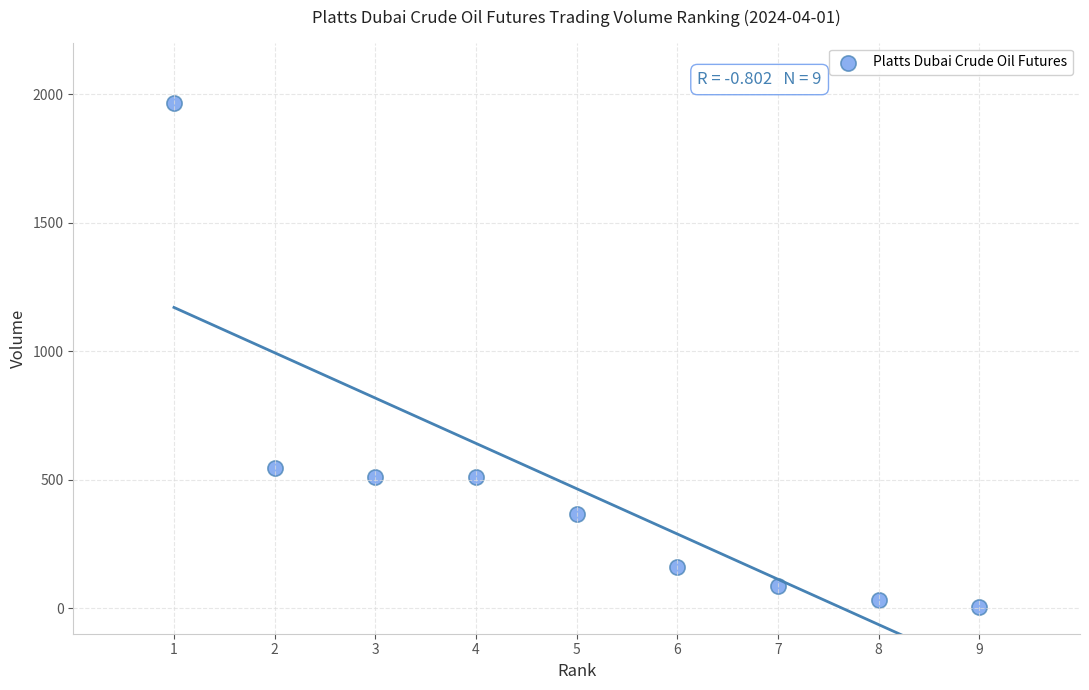

What is the average X value?

5